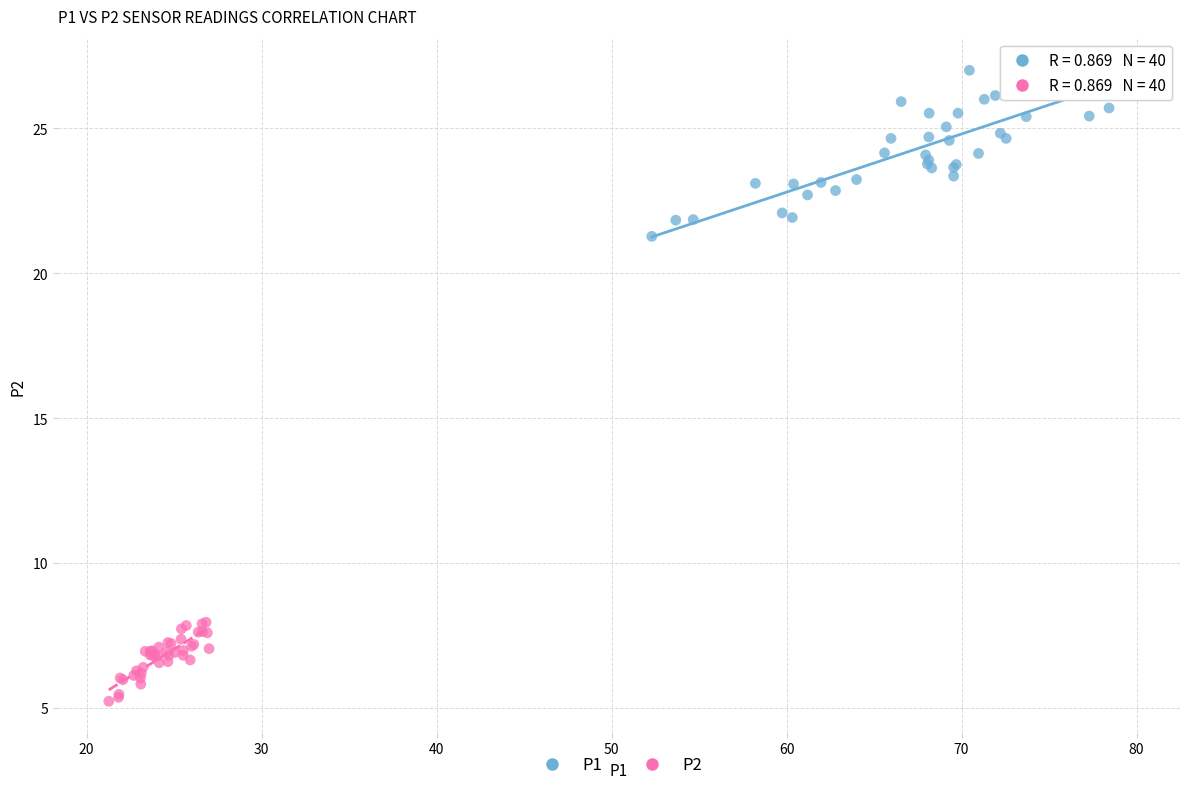

Which series contains the lowest Y value?

P2